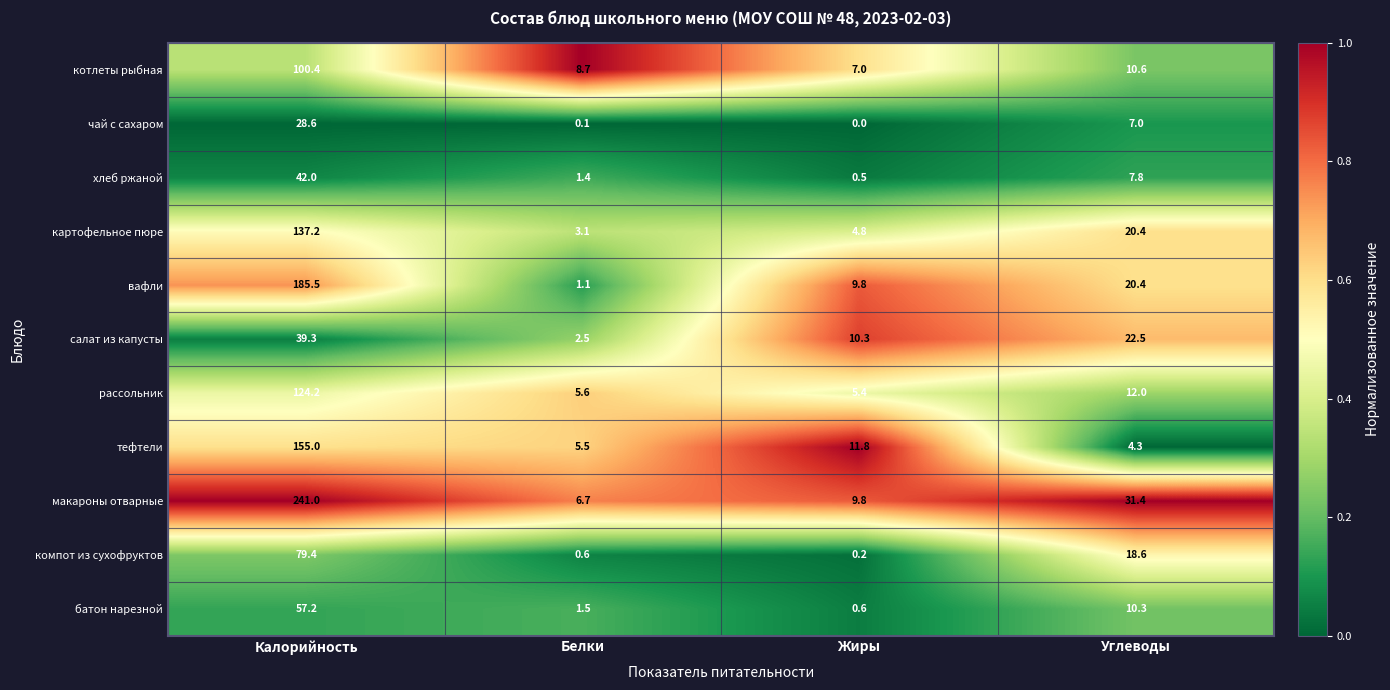

True or false: котлеты рыбная has a value of 13.8 at Углеводы.

False